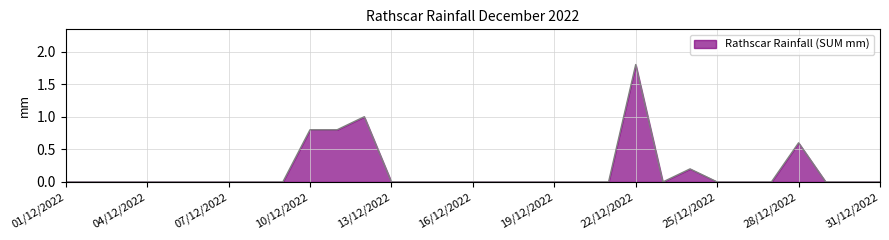

How many series are shown in this chart?

1